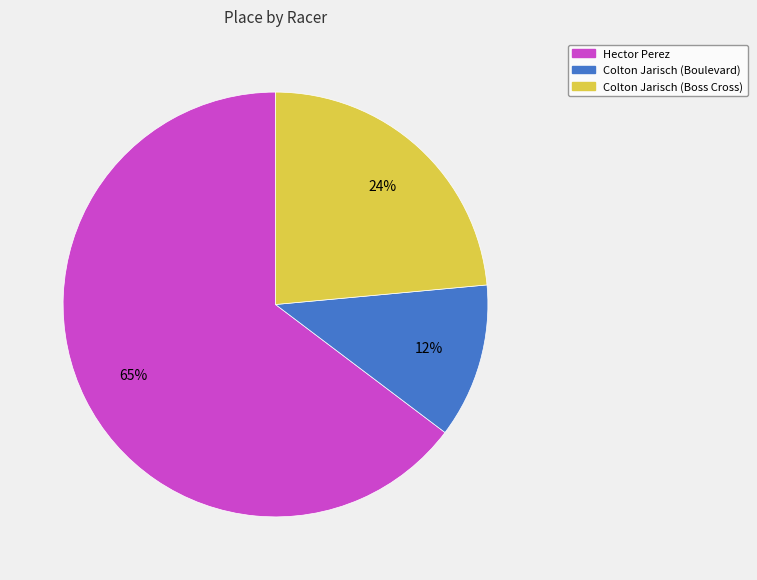

Is there any slice that represents more than half of the pie?

Yes